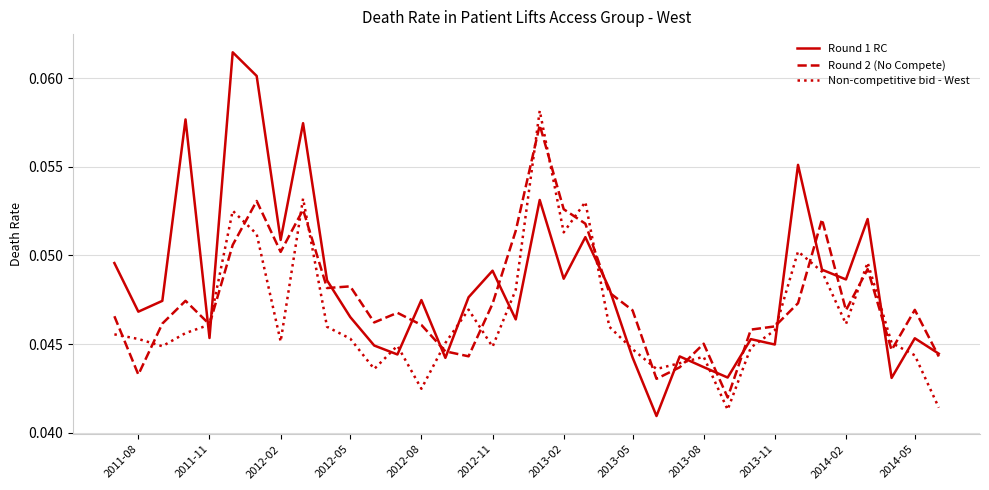

Rank the series by their average value, from lowest to highest.

Non-competitive bid - West, Round 2 (No Compete), Round 1 RC